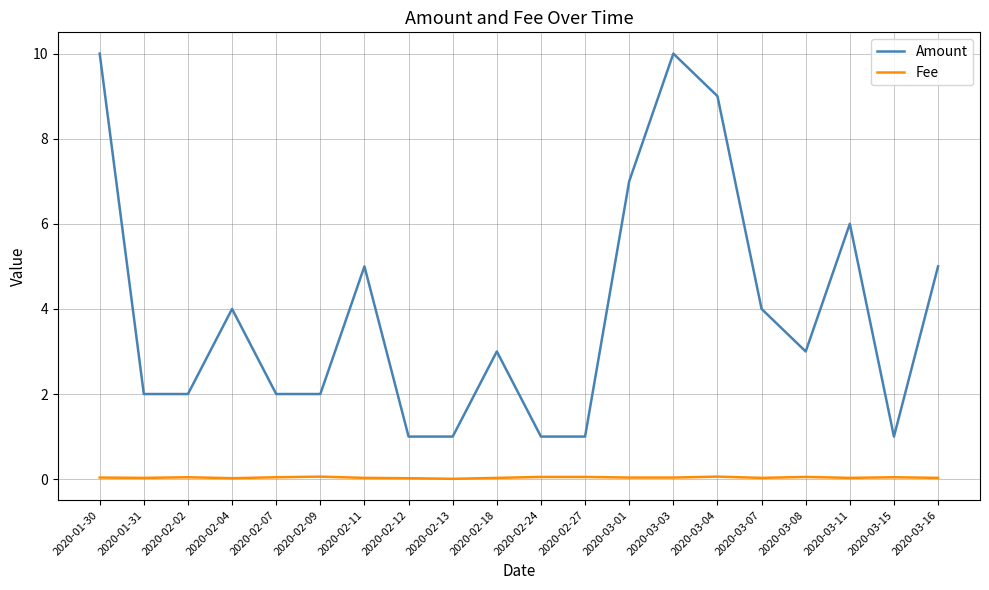

Does the chart display data point markers on the line(s)?

No